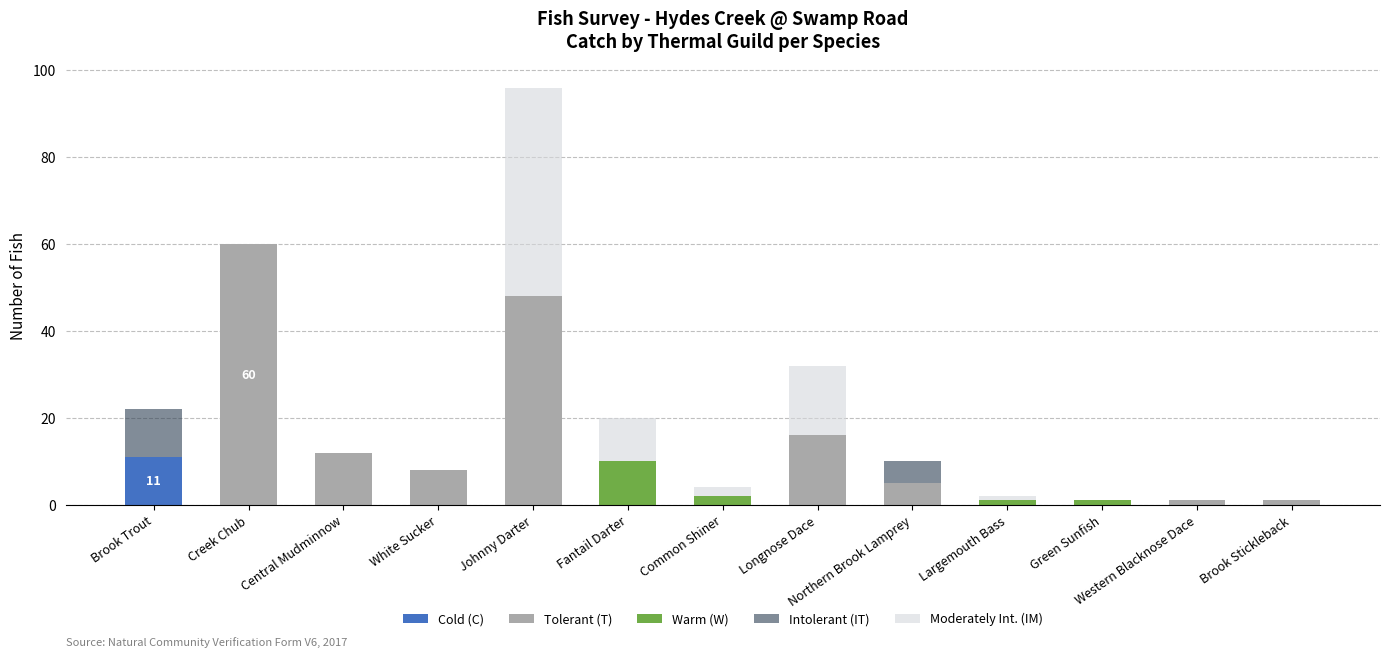

At which category is the sum across all series the highest?

Johnny Darter